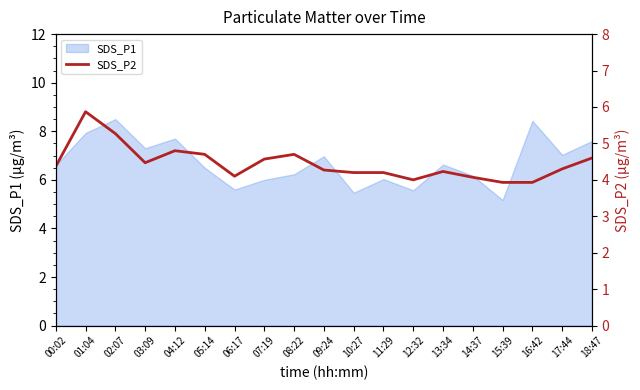

True or false: SDS_P1 has a value of 1.5 at 12:32.

False